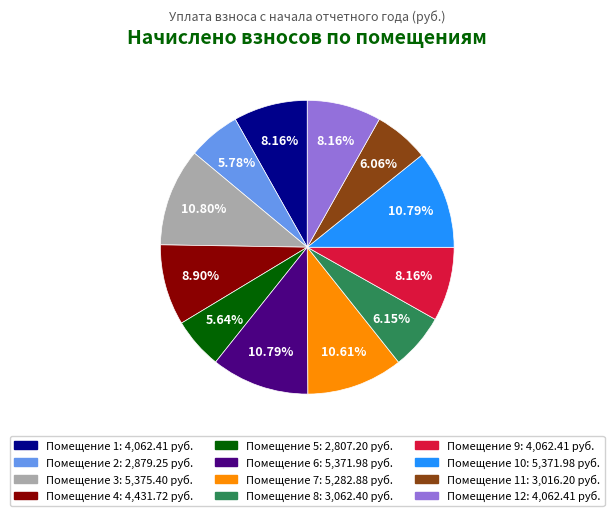

How many slices are in this pie chart?

12